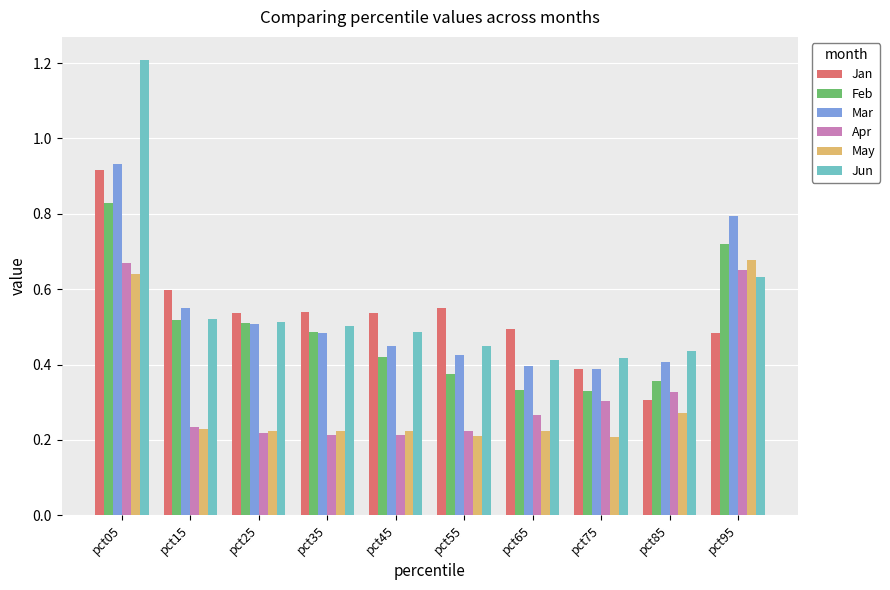

Are the bars grouped side by side (vs. stacked)?

Yes